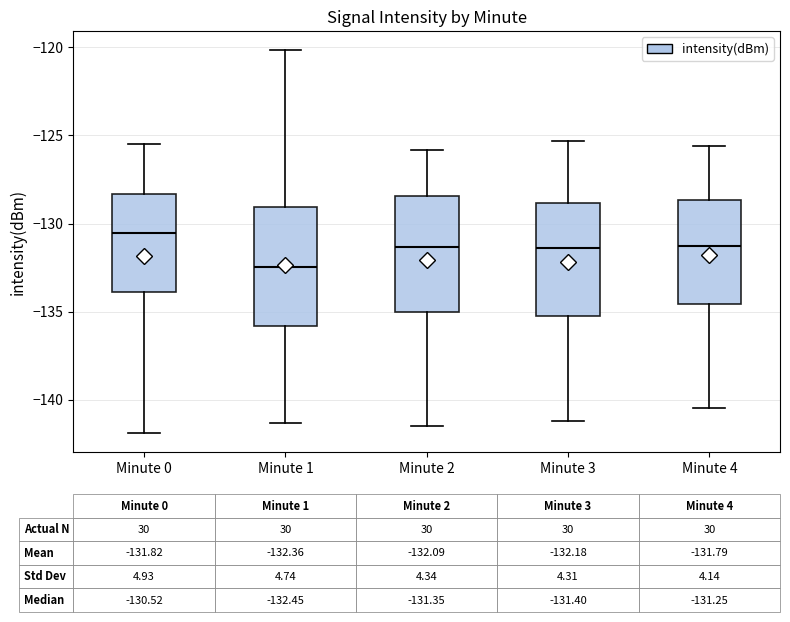

Which box has the lowest median line?

Minute 1